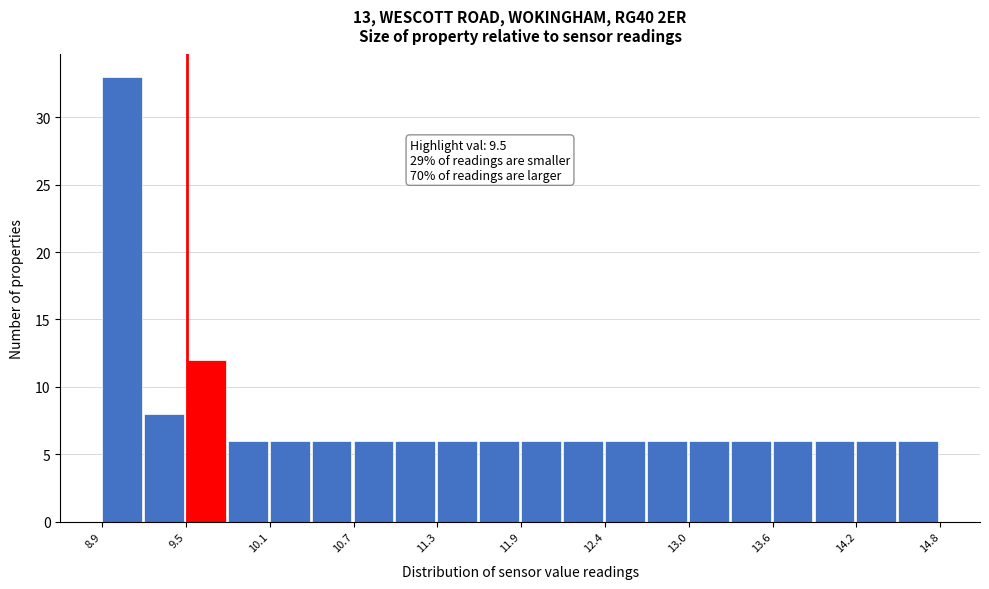

Around what value on the x-axis is the tallest bar? Give the approximate position of its centre, as read against the axis.

9.0